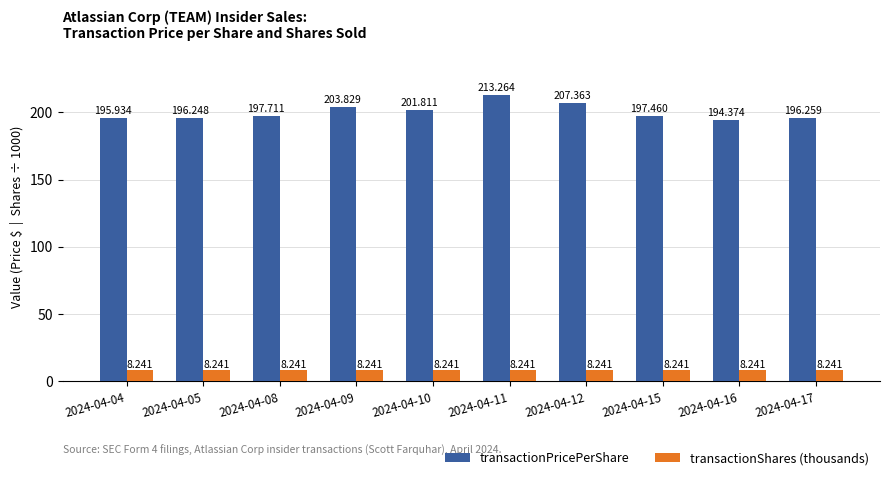

Reading left to right, extract all data points from this chart.

transactionPricePerShare: 2024-04-04=195.9	2024-04-05=196.2	2024-04-08=197.7	2024-04-09=203.8	2024-04-10=201.8	2024-04-11=213.3	2024-04-12=207.4	2024-04-15=197.5	2024-04-16=194.4	2024-04-17=196.3
transactionShares (thousands): 2024-04-04=8.2	2024-04-05=8.2	2024-04-08=8.2	2024-04-09=8.2	2024-04-10=8.2	2024-04-11=8.2	2024-04-12=8.2	2024-04-15=8.2	2024-04-16=8.2	2024-04-17=8.2